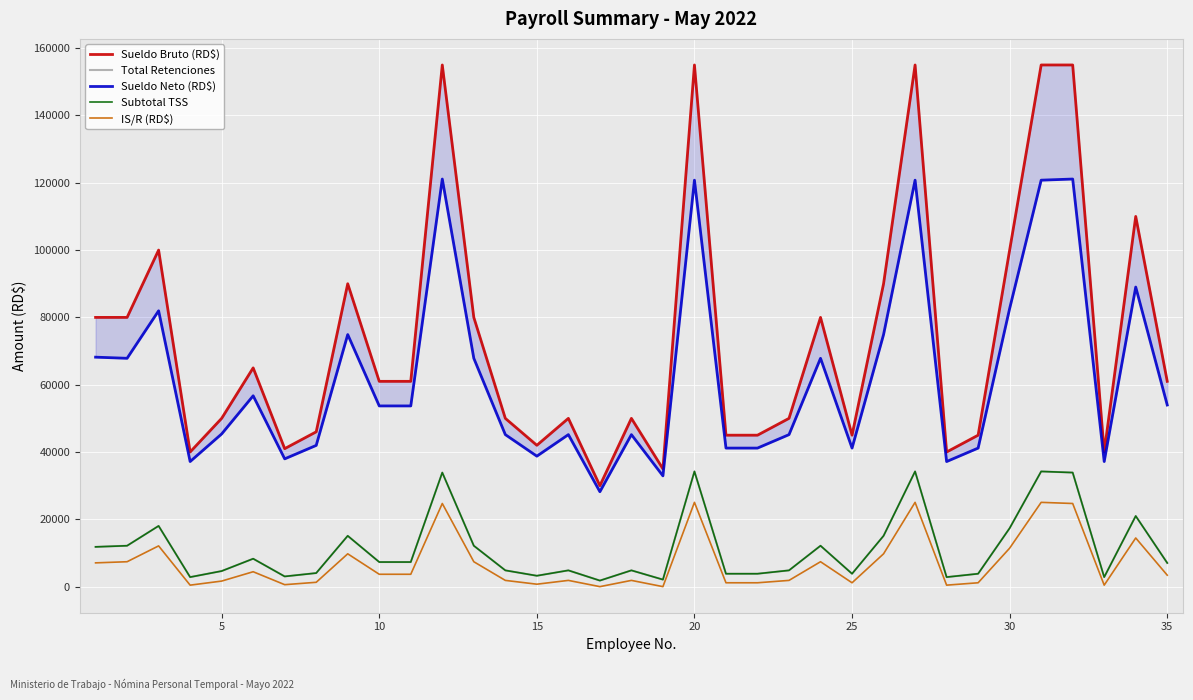

How many lines are shown in the chart?

5